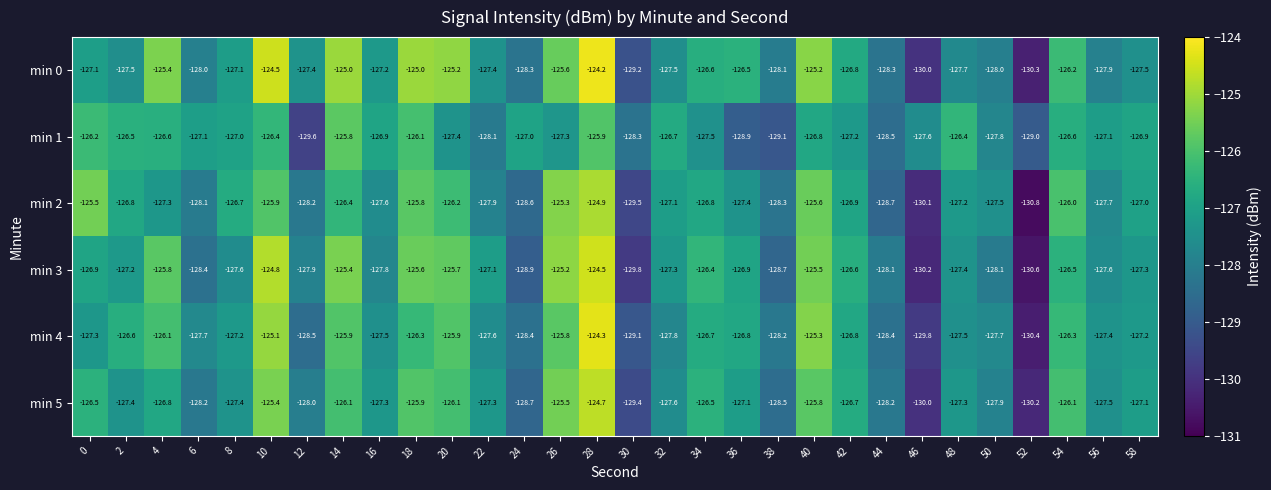

Which category has the lowest value across all series?

52